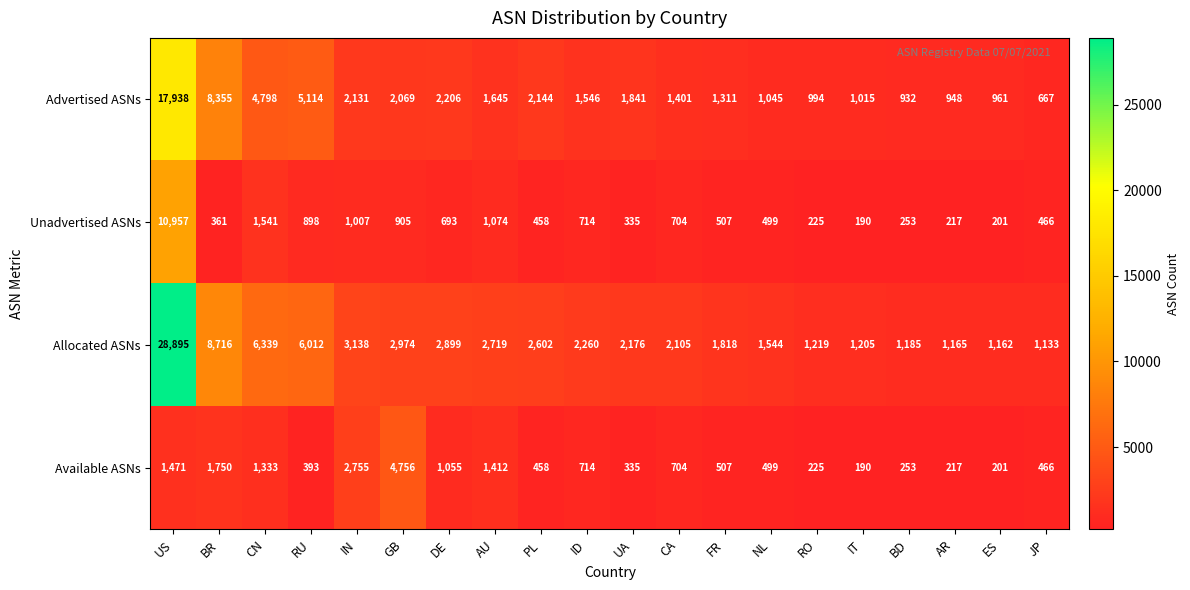

At which label does Available ASNs first exceed 507?

US